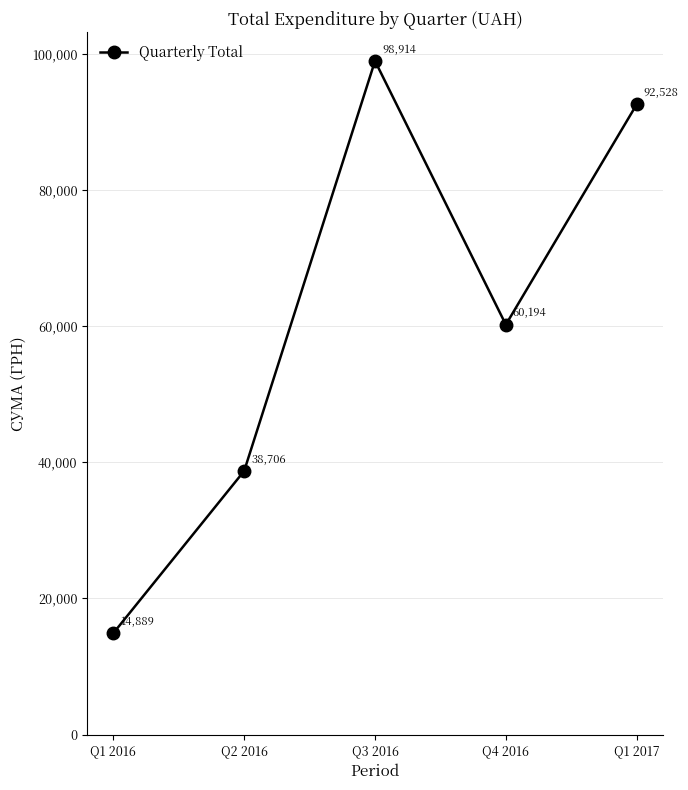

Rank the categories by value from lowest to highest.

Q1 2016, Q2 2016, Q4 2016, Q1 2017, Q3 2016